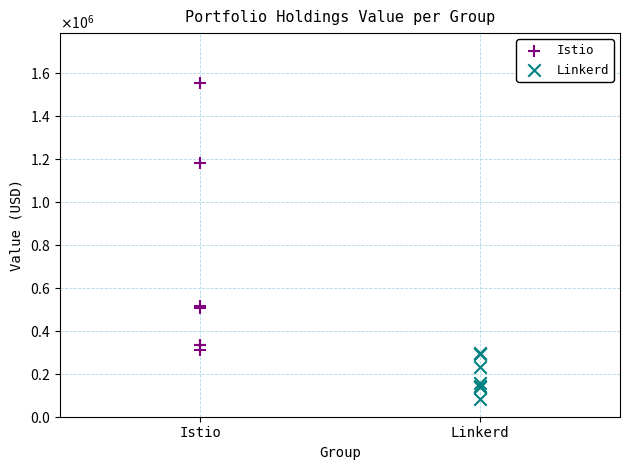

What are all the series names shown in the legend?

Istio, Linkerd